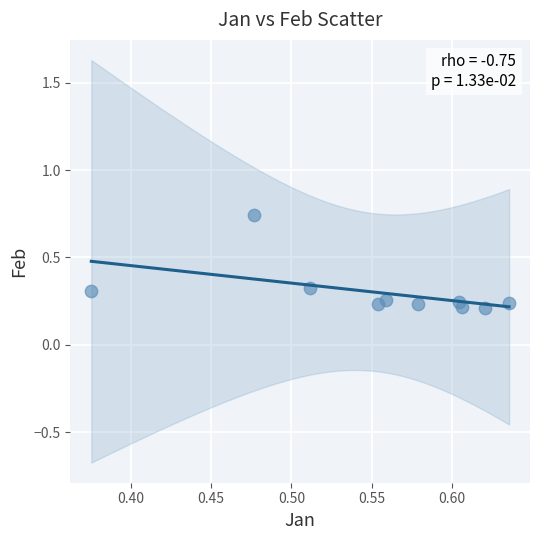

How many data points are displayed?

10